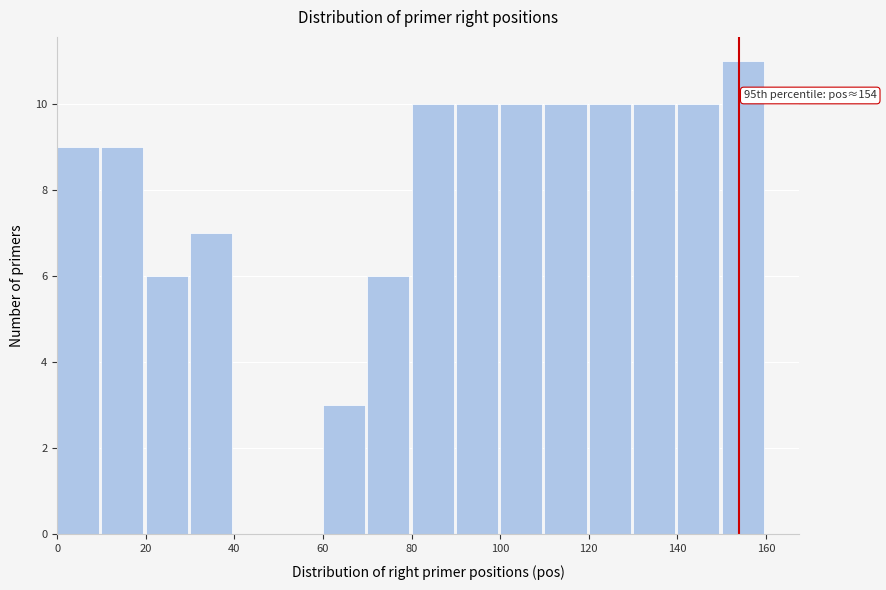

Which range on the x-axis has the tallest bar?

150 to 160